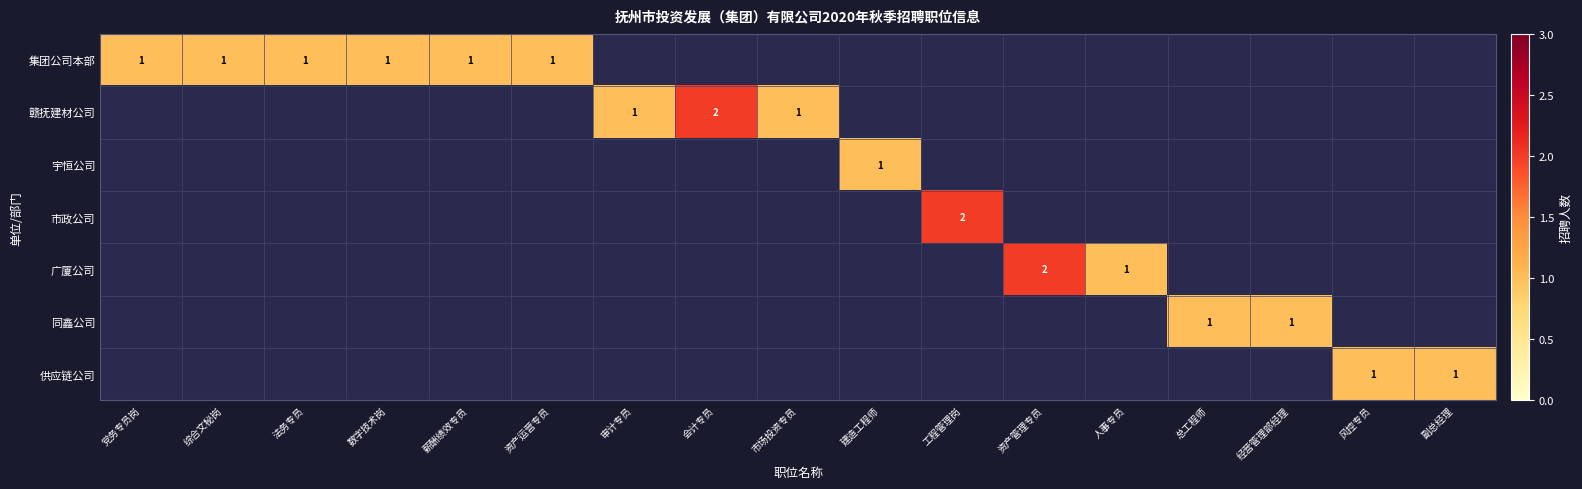

What is the spread (max minus min) of values at 法务专员?

1